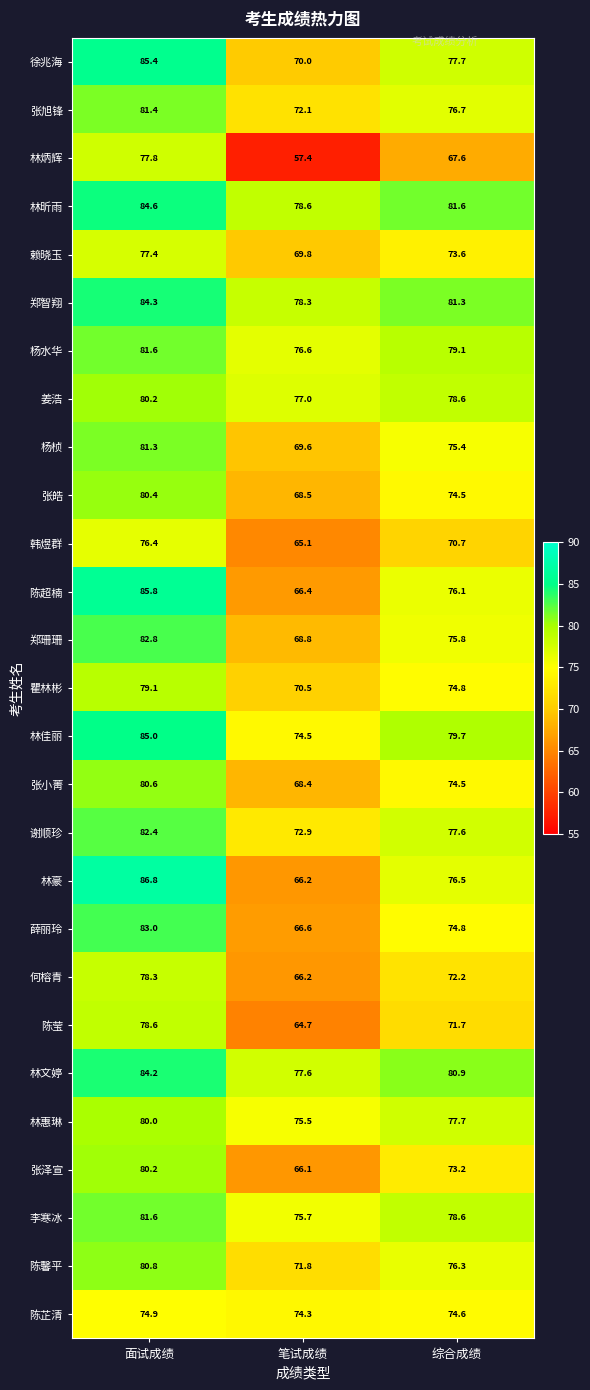

Which series has the largest range (max minus min)?

林豪